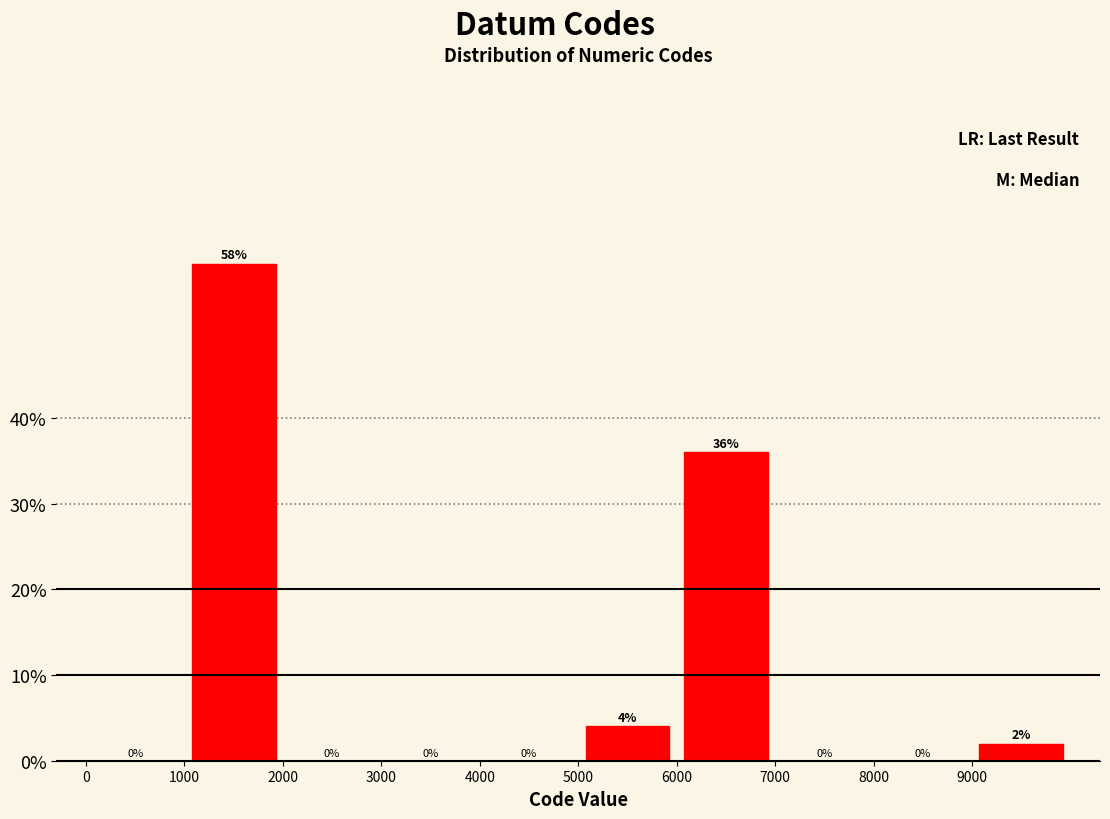

Reading left to right, transcribe this chart: for each bar, give the range it covers on the x-axis and its height.

0 to 1000: 0
1000 to 2000: 58
2000 to 3000: 0
3000 to 4000: 0
4000 to 5000: 0
5000 to 6000: 4
6000 to 7000: 36
7000 to 8000: 0
8000 to 9000: 0
9000 to 10000: 2